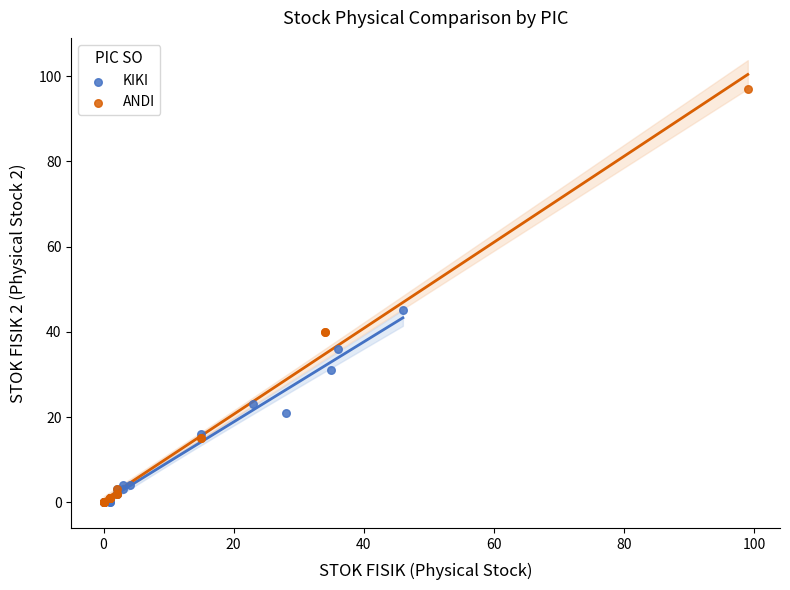

Which series has the largest Y range (max minus min)?

ANDI